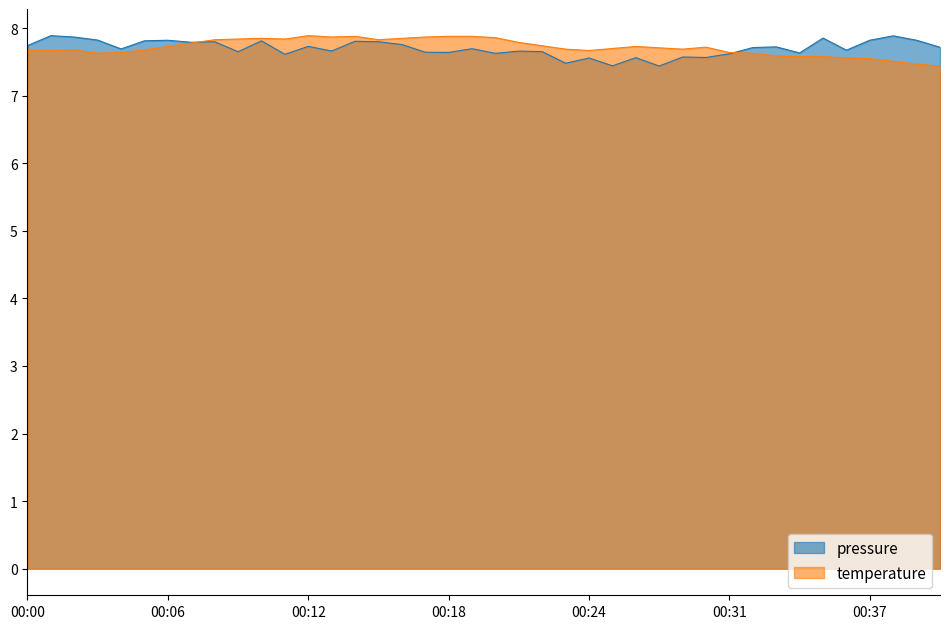

What is the minimum value shown in the chart?

7.4